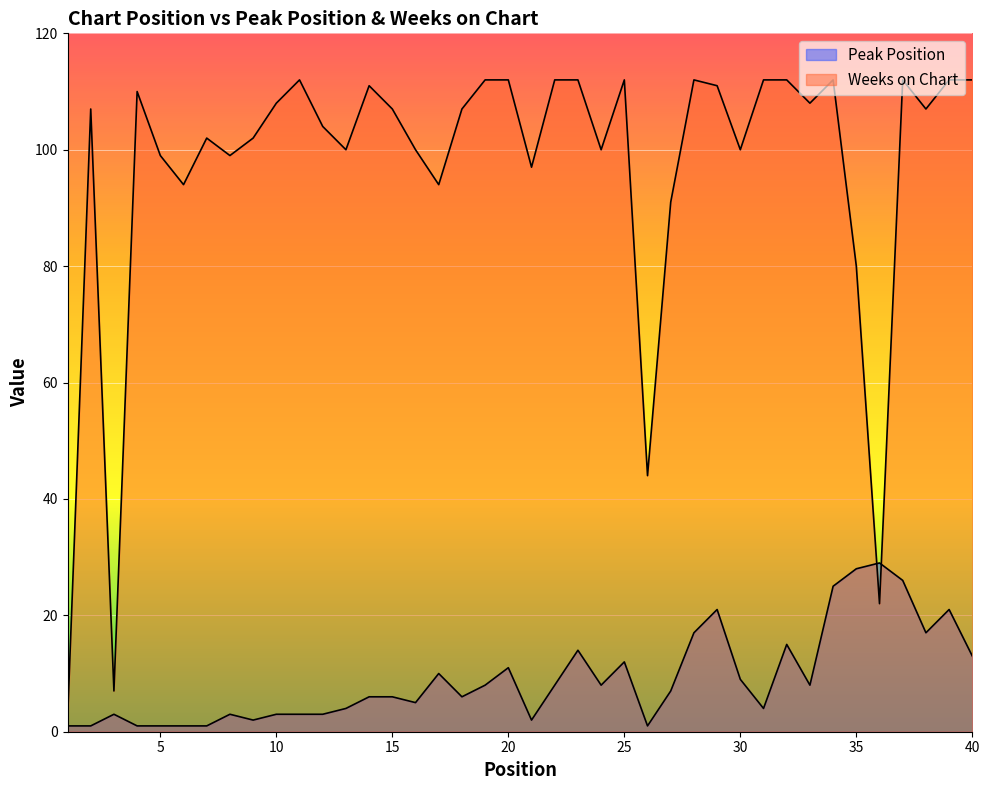

At which category does Peak Position reach its first local peak?

3